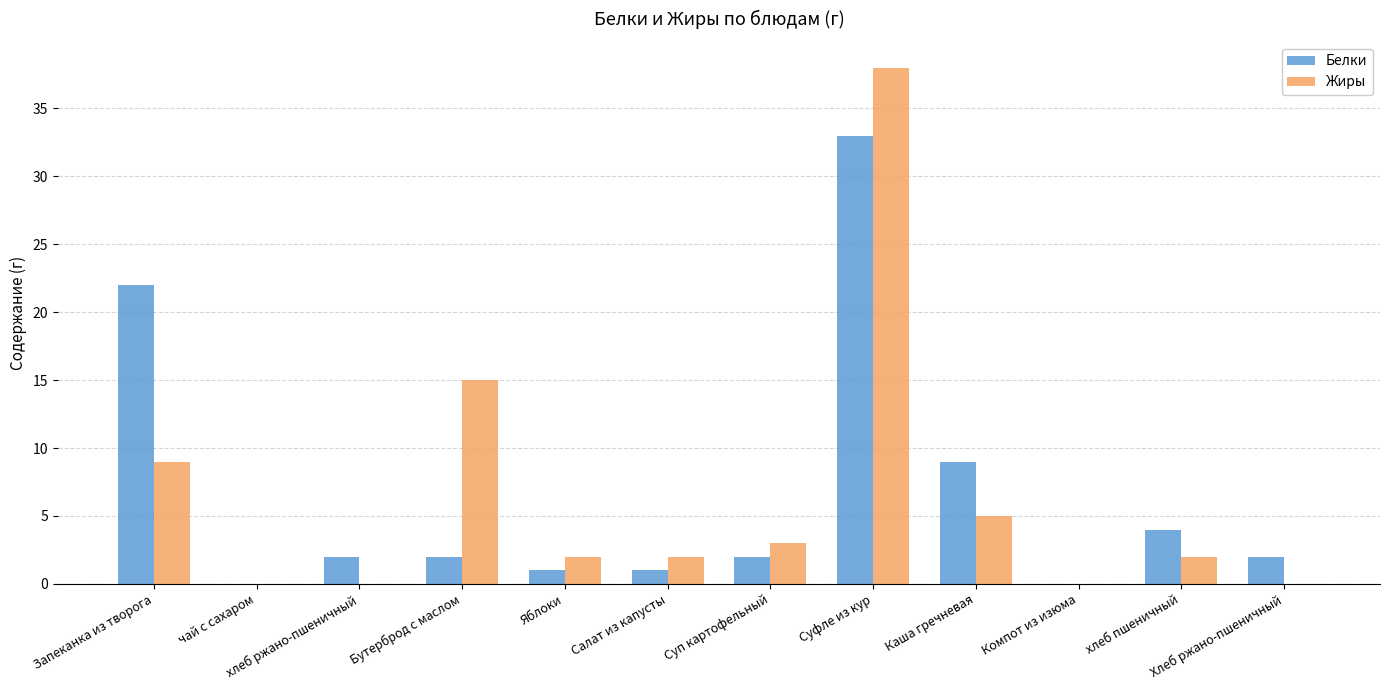

Reading left to right, extract all data points from this chart.

Белки: 22	0	2	2	1	1	2	33	9	0	4	2
Жиры: 9	0	0	15	2	2	3	38	5	0	2	0